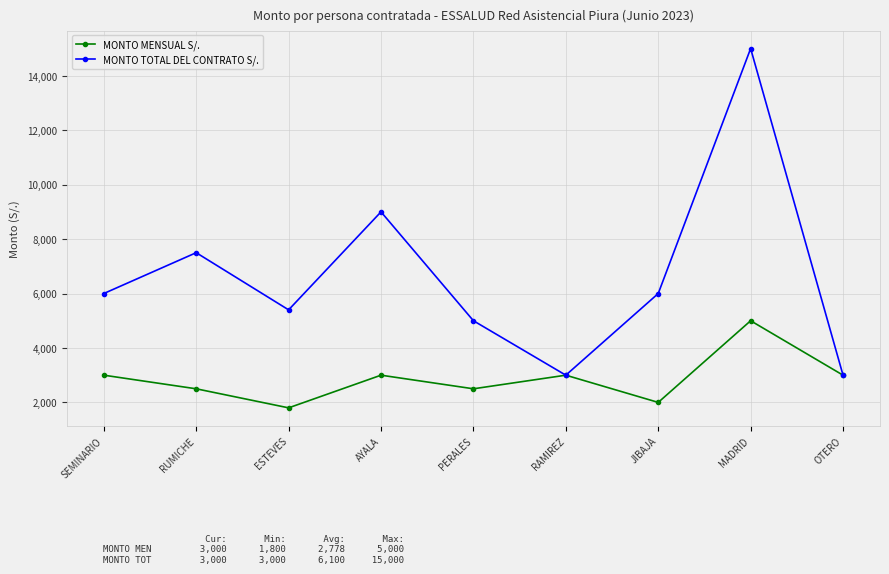

Where is the first local maximum for MONTO MENSUAL S/.?

AYALA